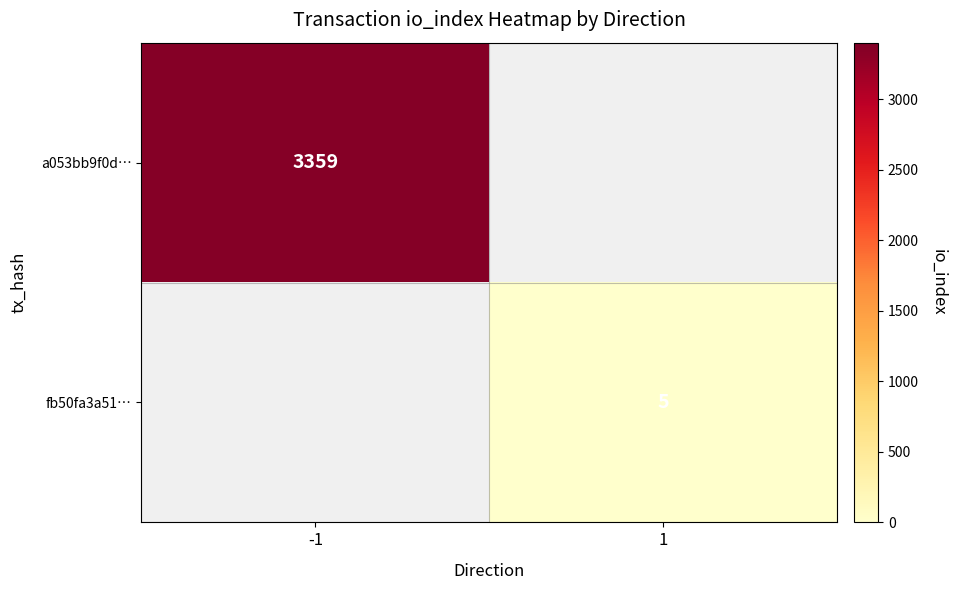

True or false: a053bb9f0d… has a value of 3359 at -1.

True